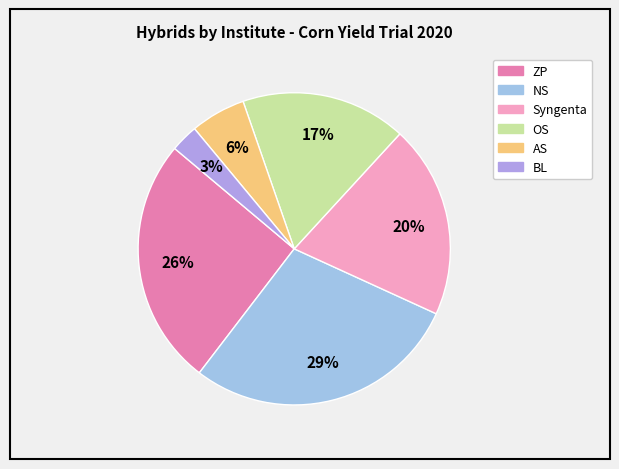

How many segments does this pie chart have?

6